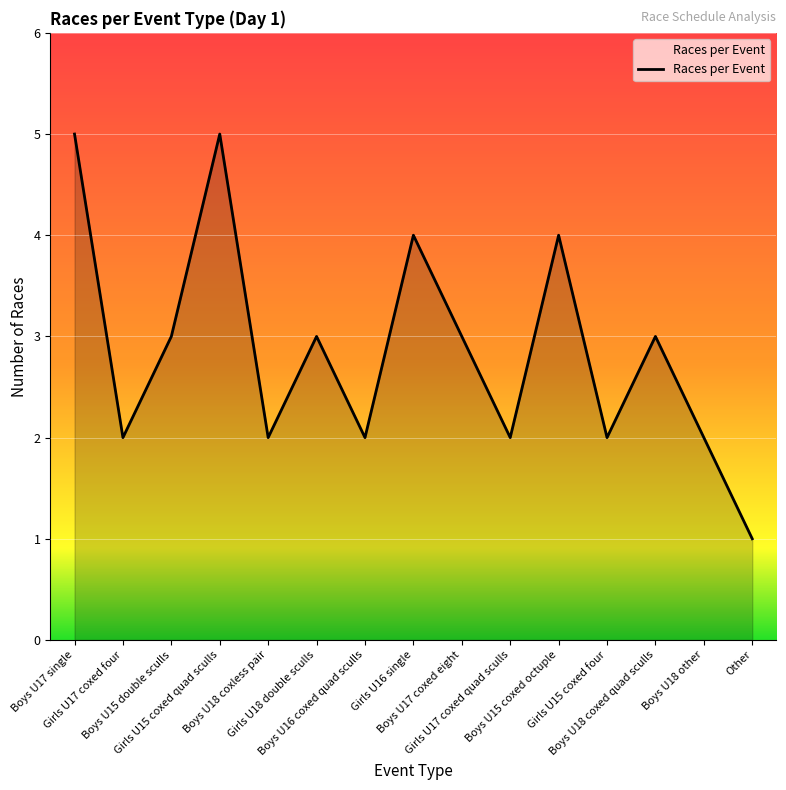

What is the maximum value shown in the chart?

5